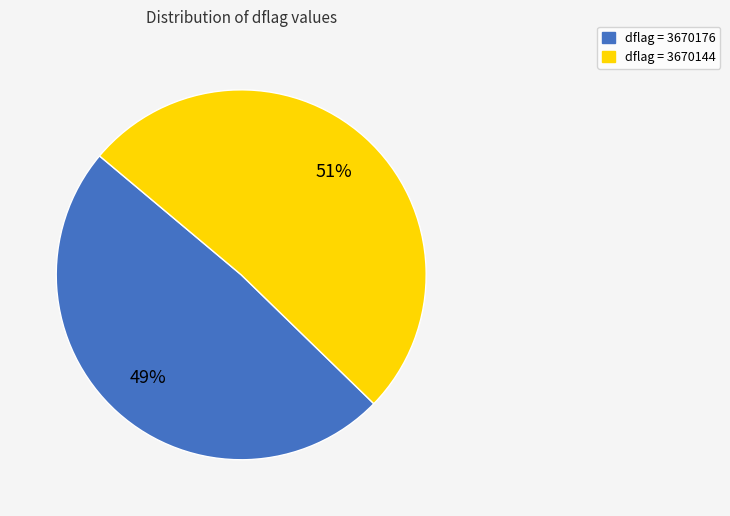

How many segments does this pie chart have?

2